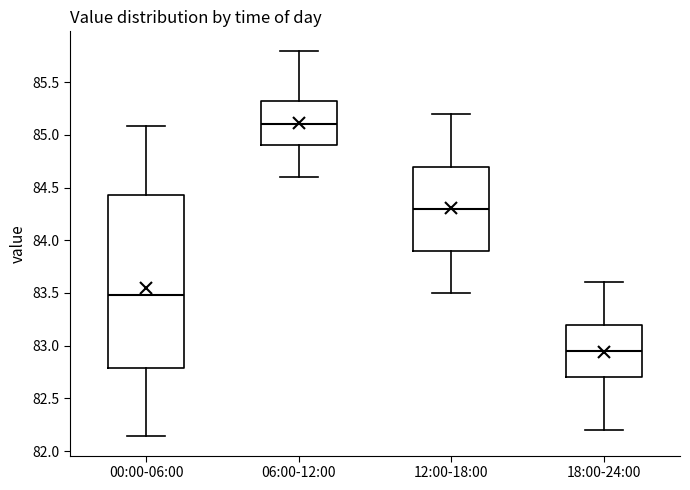

Which box's median line is the highest?

06:00-12:00